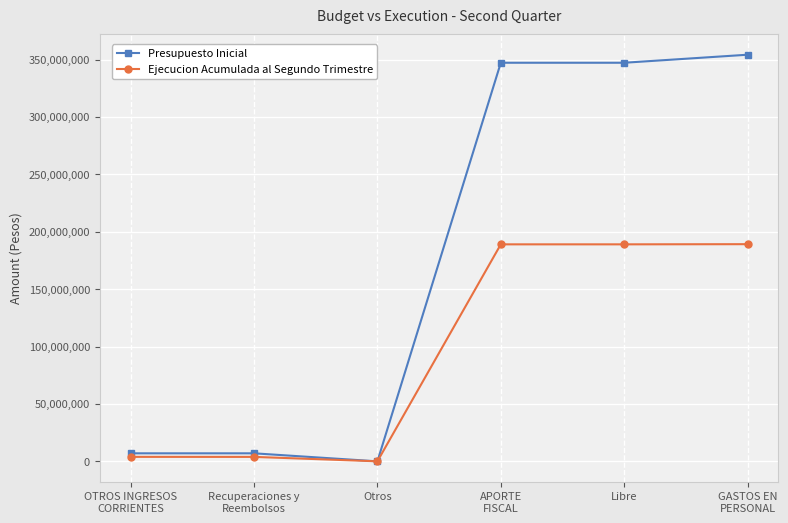

What is the difference between the maximum and second lowest values in the Ejecucion Acumulada al Segundo Trimestre series?

185288143